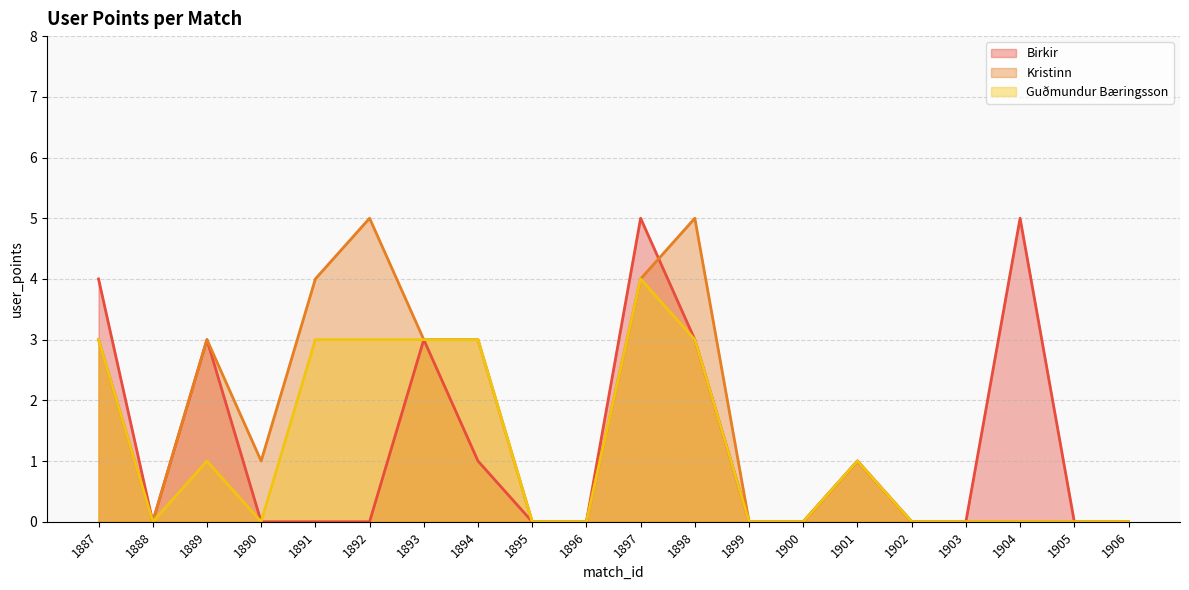

Which series has the largest range (max minus min)?

Birkir